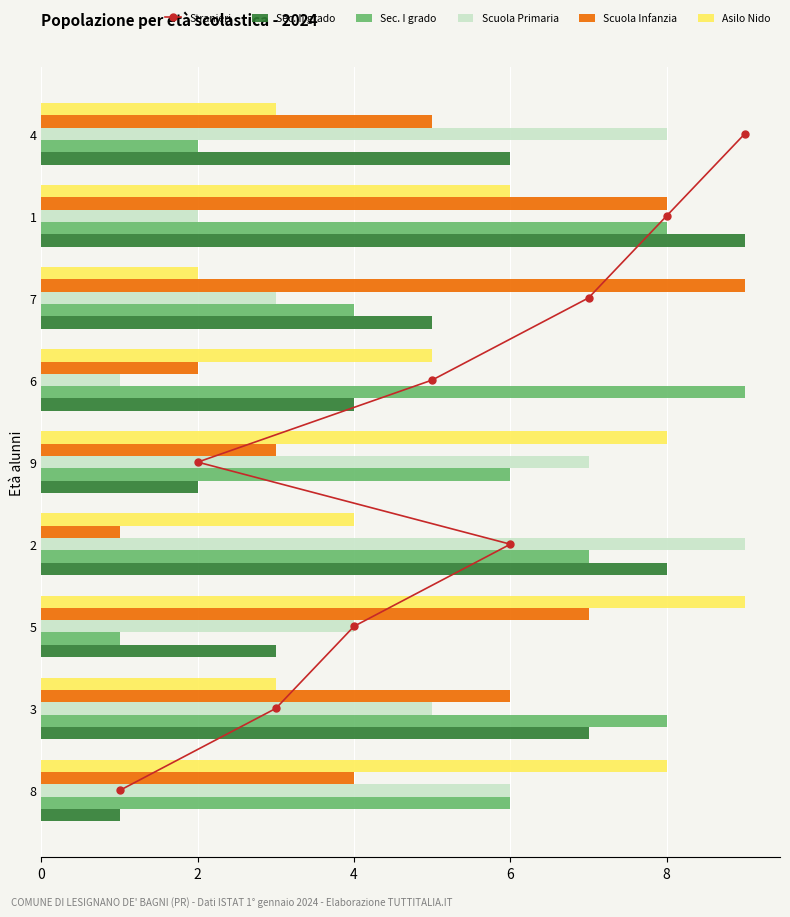

What is the sum of all Asilo Nido values?

48